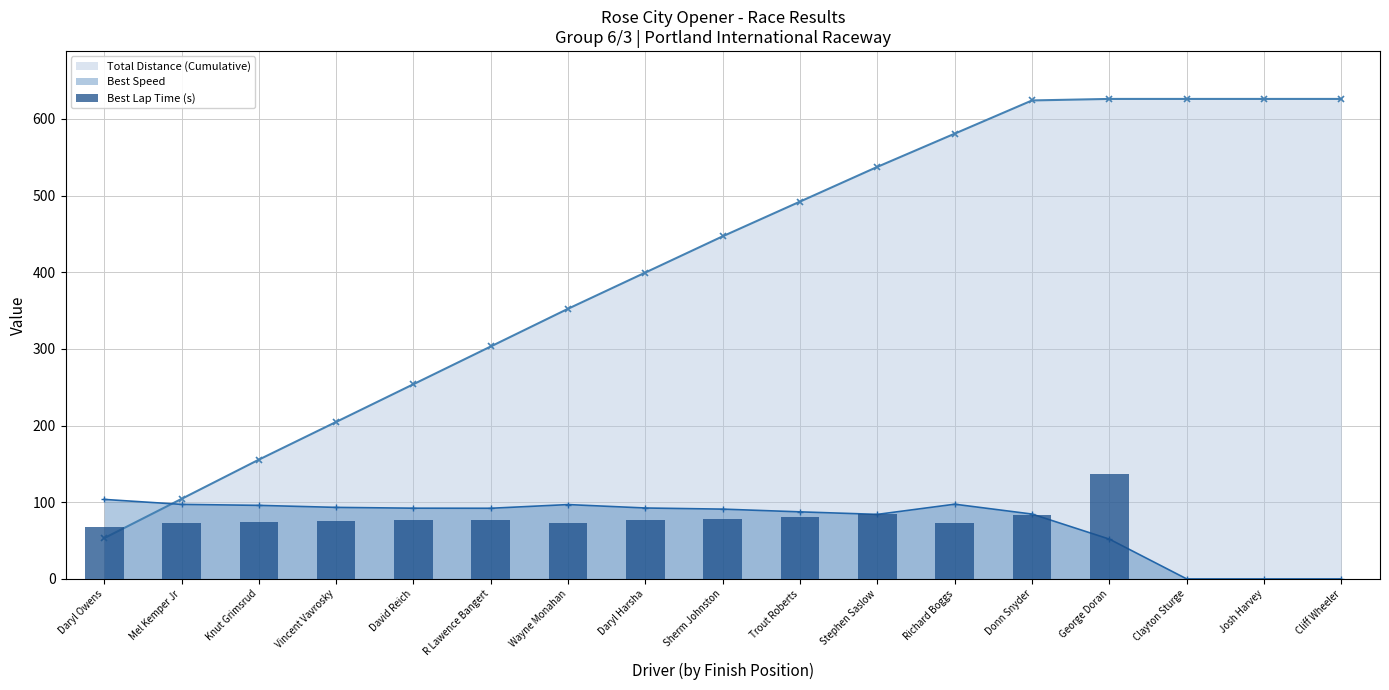

How many categories are shown in the chart?

17